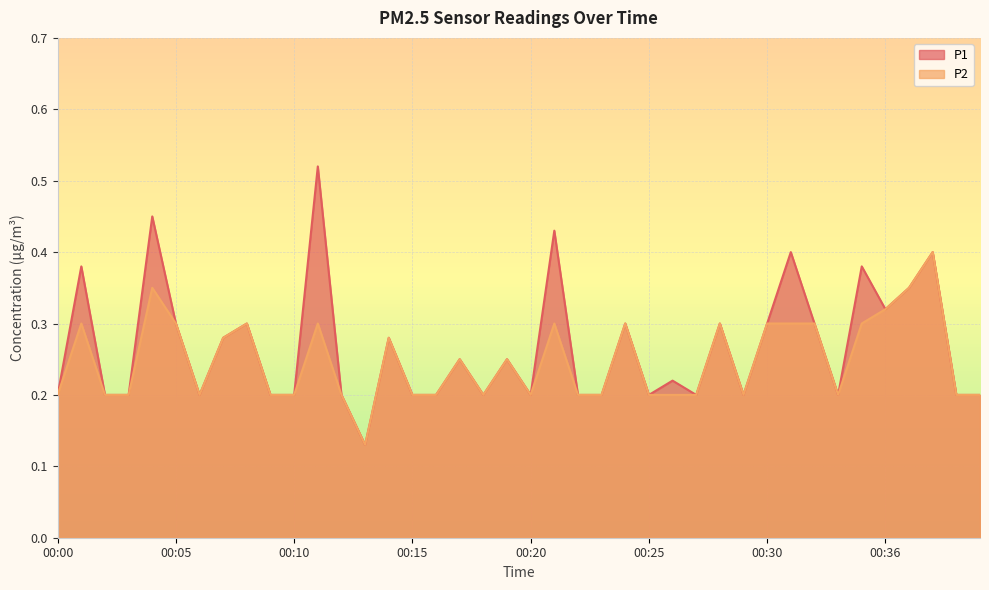

In P2, how many points are higher than both neighbors (excluding endpoints)?

11